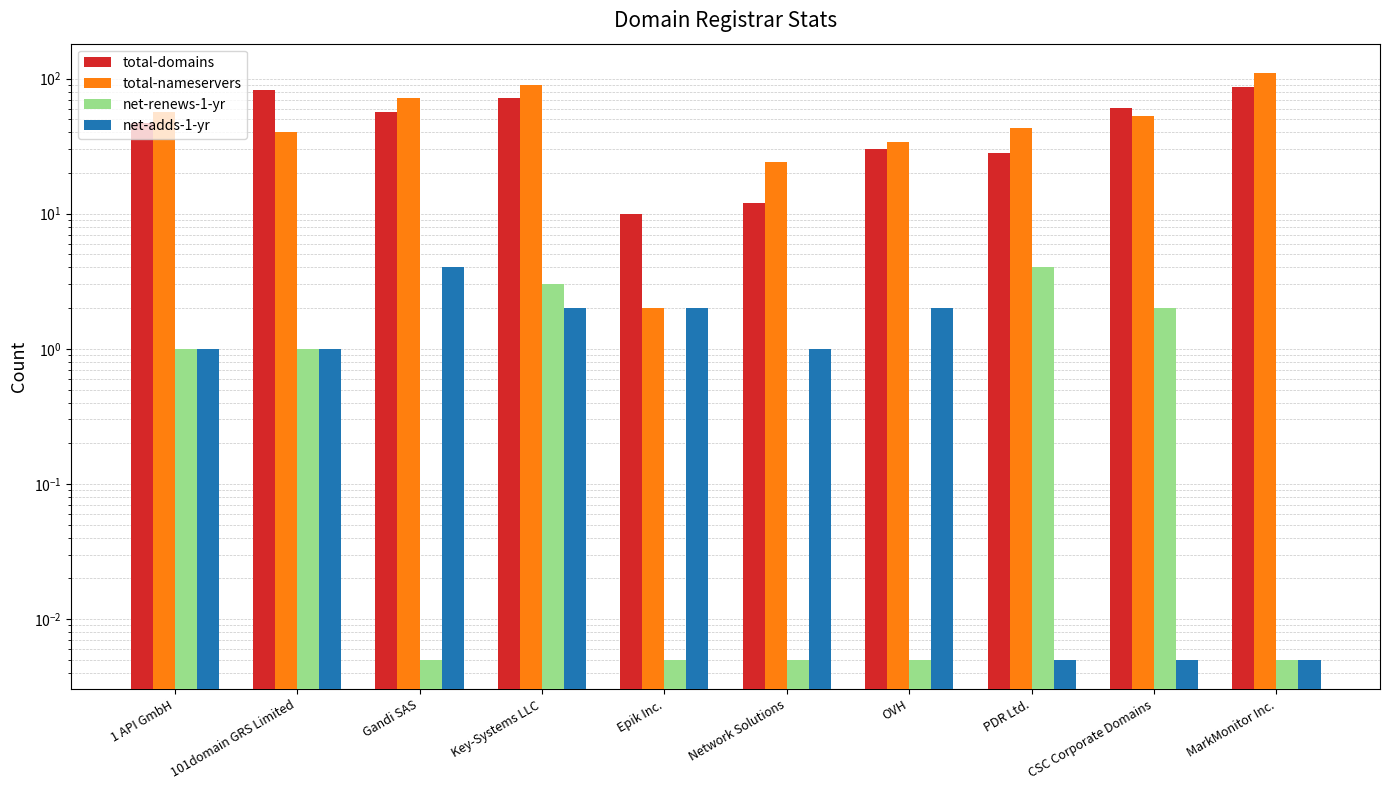

What is the sum of the net-renews-1-yr values at PDR Ltd. and Network Solutions?

4.0